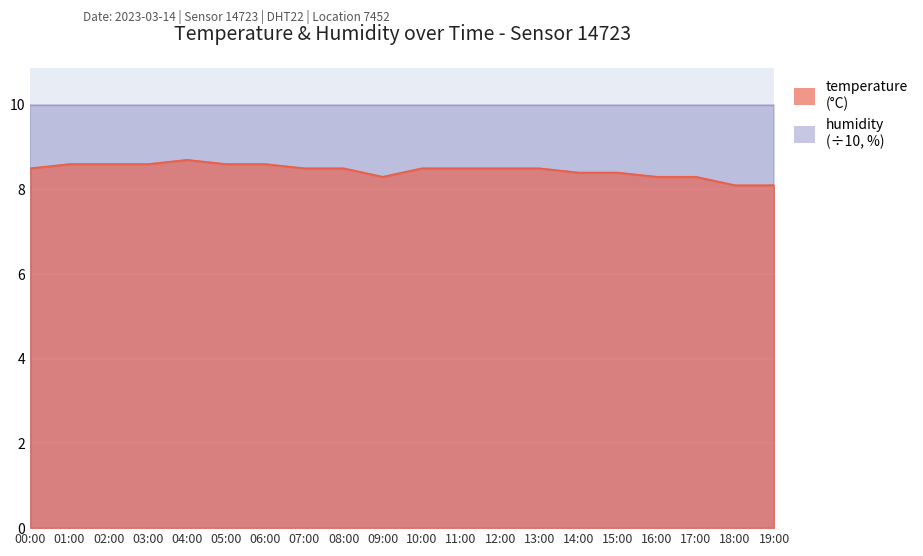

Approximately how many times larger is the value at 03:00 compared to 14:00?

1.0